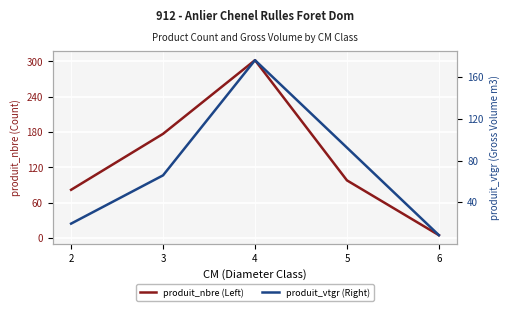

At which category does produit_nbre (Left) reach its first local peak?

4